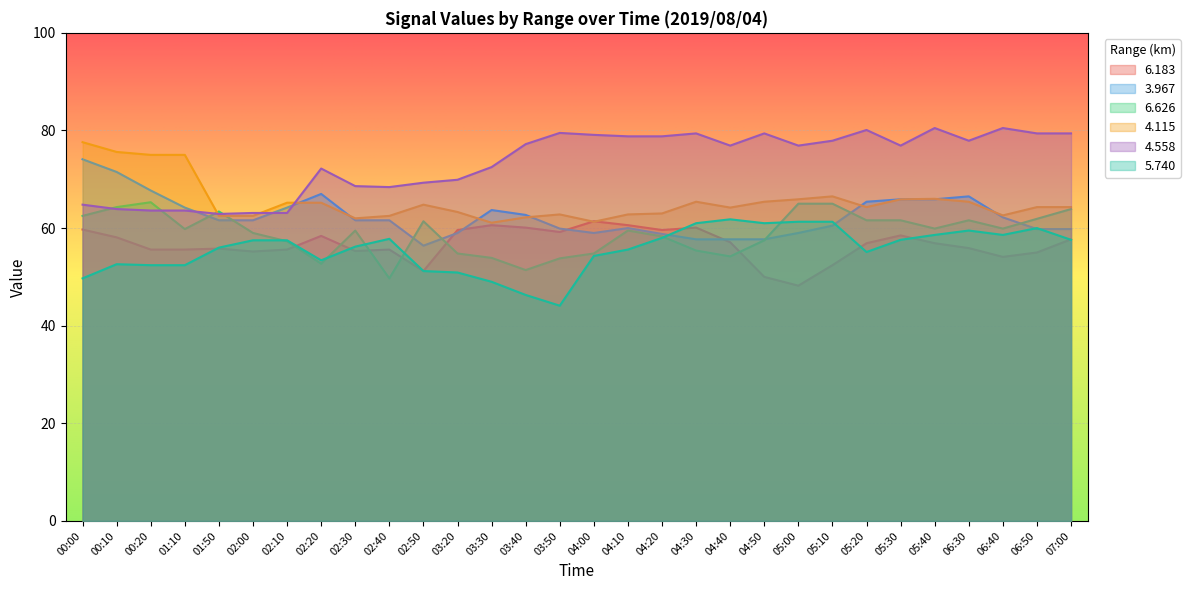

How many times do   4.115 and   3.967 cross each other?

7